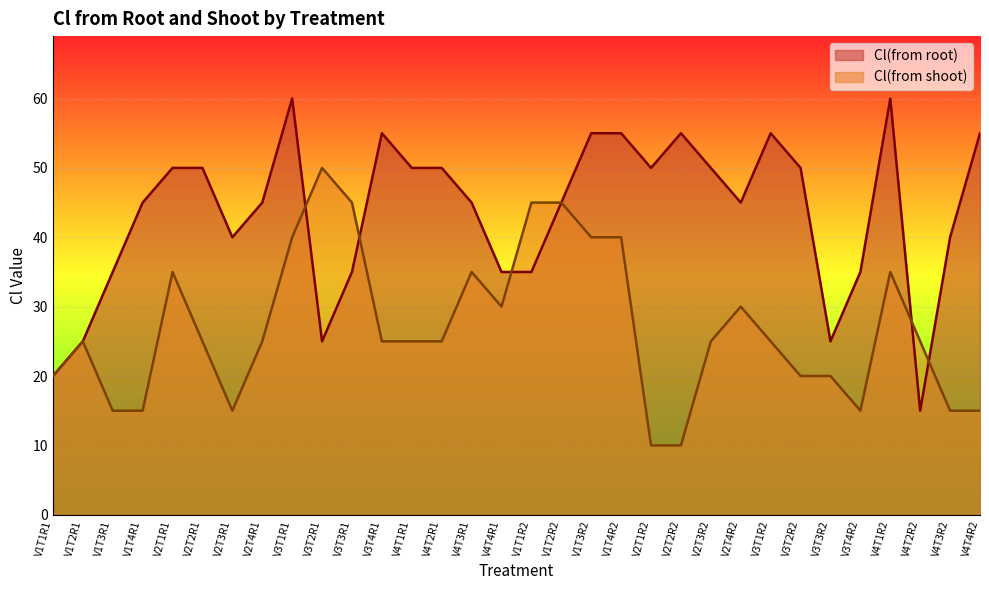

Reading right to left, list all the values displayed in this chart.

Cl(from root): V4T4R2=55	V4T3R2=40	V4T2R2=15	V4T1R2=60	V3T4R2=35	V3T3R2=25	V3T2R2=50	V3T1R2=55	V2T4R2=45	V2T3R2=50	V2T2R2=55	V2T1R2=50	V1T4R2=55	V1T3R2=55	V1T2R2=45	V1T1R2=35	V4T4R1=35	V4T3R1=45	V4T2R1=50	V4T1R1=50	V3T4R1=55	V3T3R1=35	V3T2R1=25	V3T1R1=60	V2T4R1=45	V2T3R1=40	V2T2R1=50	V2T1R1=50	V1T4R1=45	V1T3R1=35	V1T2R1=25	V1T1R1=20
Cl(from shoot): V4T4R2=15	V4T3R2=15	V4T2R2=25	V4T1R2=35	V3T4R2=15	V3T3R2=20	V3T2R2=20	V3T1R2=25	V2T4R2=30	V2T3R2=25	V2T2R2=10	V2T1R2=10	V1T4R2=40	V1T3R2=40	V1T2R2=45	V1T1R2=45	V4T4R1=30	V4T3R1=35	V4T2R1=25	V4T1R1=25	V3T4R1=25	V3T3R1=45	V3T2R1=50	V3T1R1=40	V2T4R1=25	V2T3R1=15	V2T2R1=25	V2T1R1=35	V1T4R1=15	V1T3R1=15	V1T2R1=25	V1T1R1=20